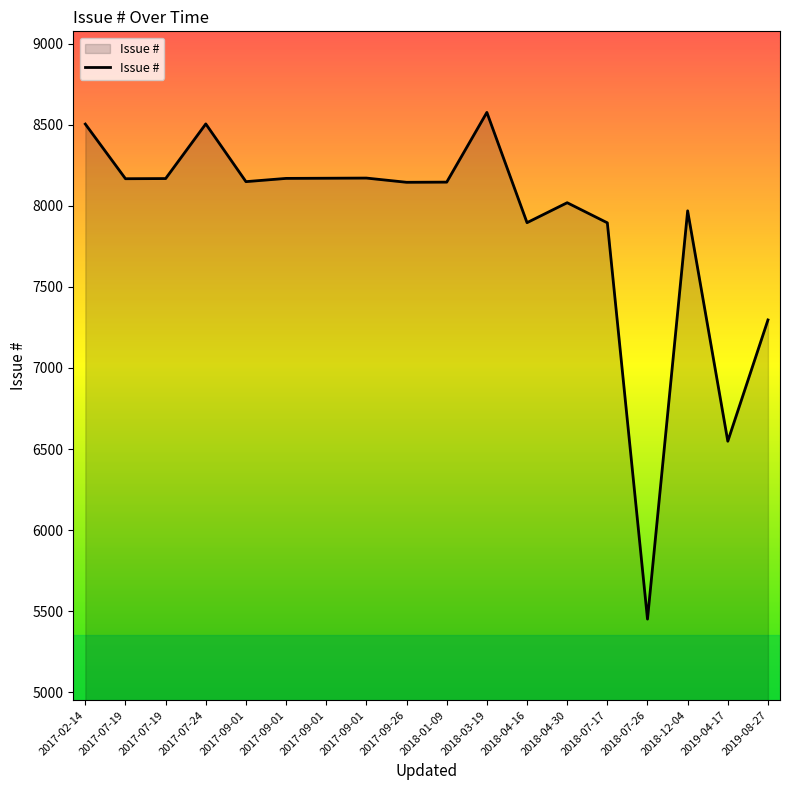

At which category does the chart reach its minimum across all series?

2018-07-26